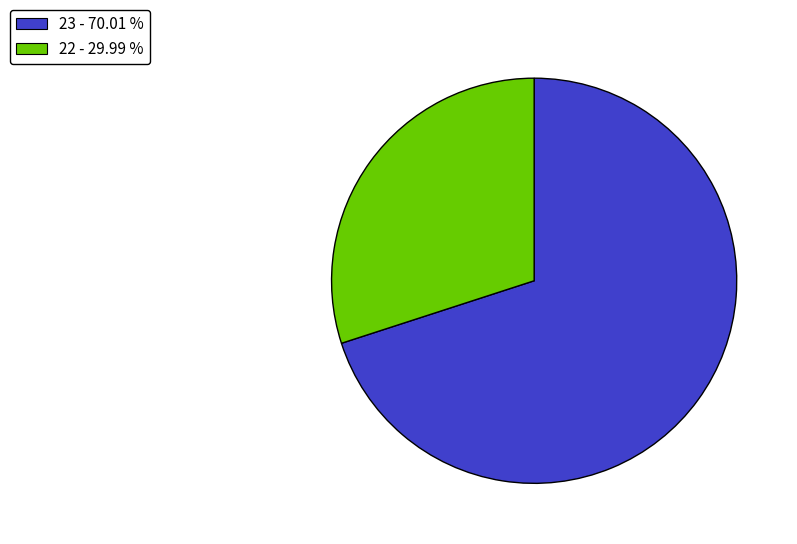

Which slice represents more than half of the pie?

23 - 70.01 %